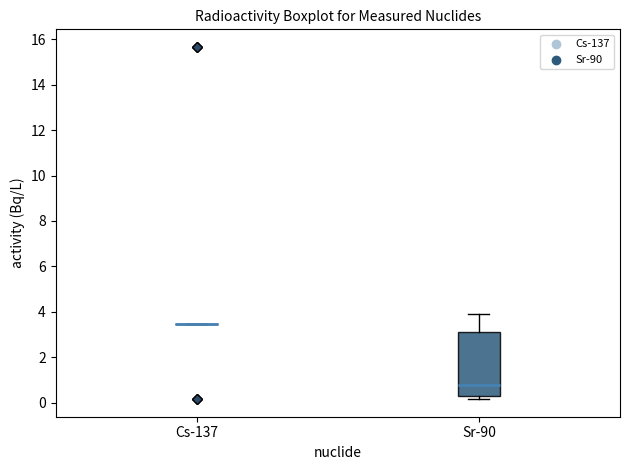

Reading left to right, transcribe this box plot: for each box, give where its median line is, the range the box spans, and where its two whiskers end, as read against the y-axis. The values are not printed on the chart, so give them approximately, as read against the axis.

Cs-137: box collapsed to a line at 3.4, whiskers 3.4 to 3.4
Sr-90: median 0.8, box 0.4 to 3.2, whiskers 0.2 to 4.0